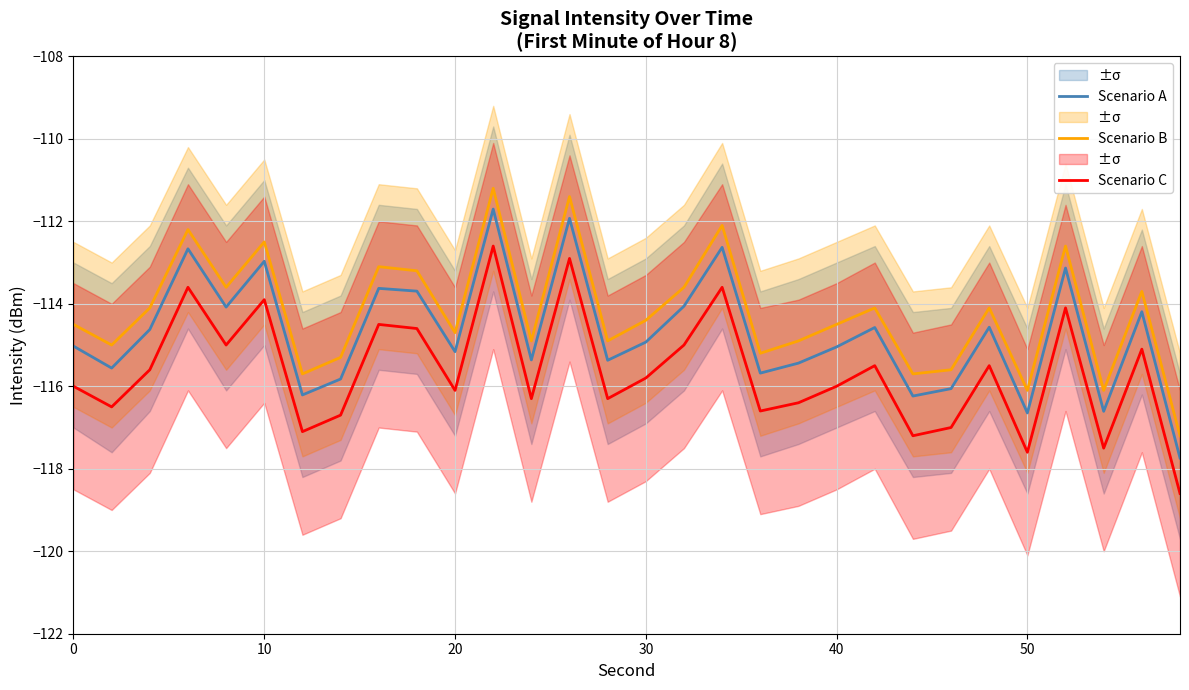

What are all the series names shown in the legend?

Scenario A, Scenario B, Scenario C